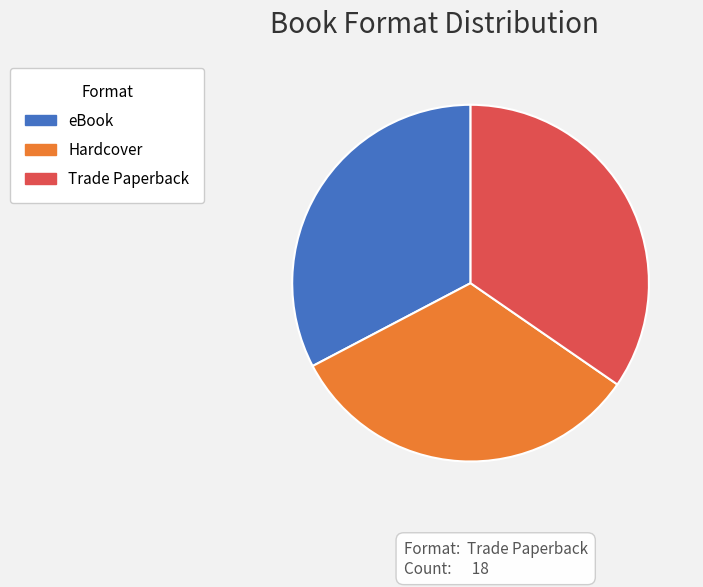

Combined, do eBook and Hardcover account for over 50%?

Yes